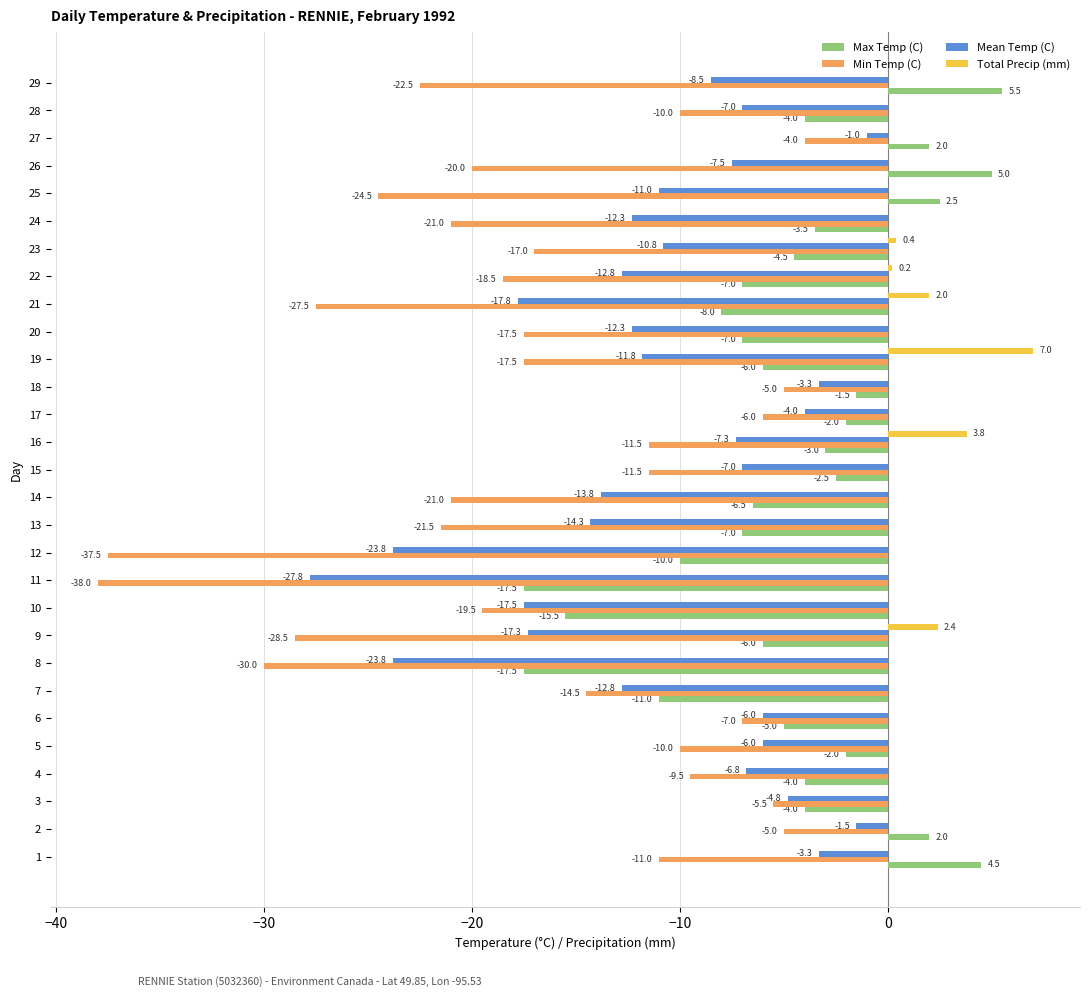

What is the maximum value shown in the chart?

7.0